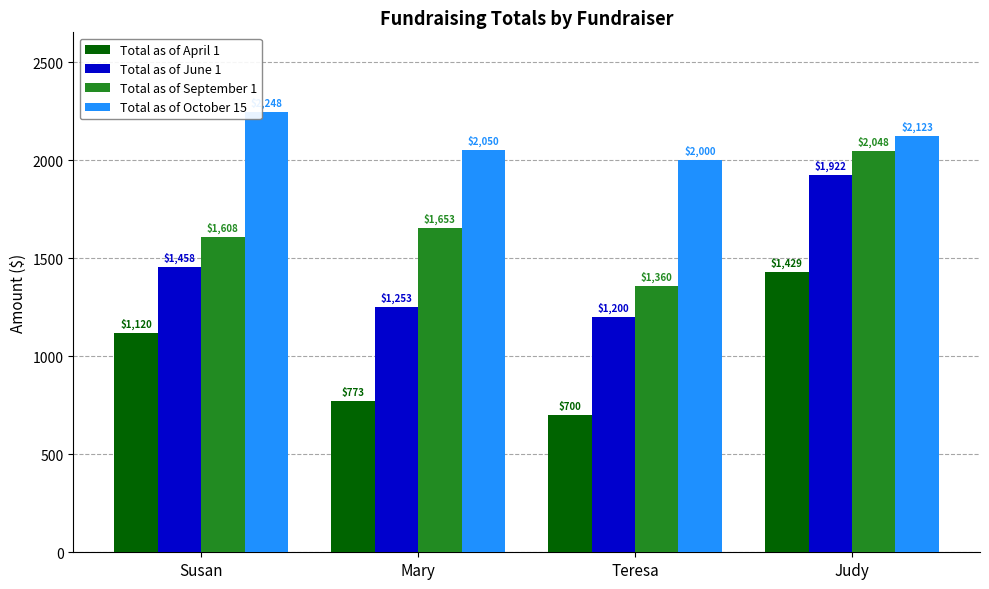

How many bars are there in total?

16